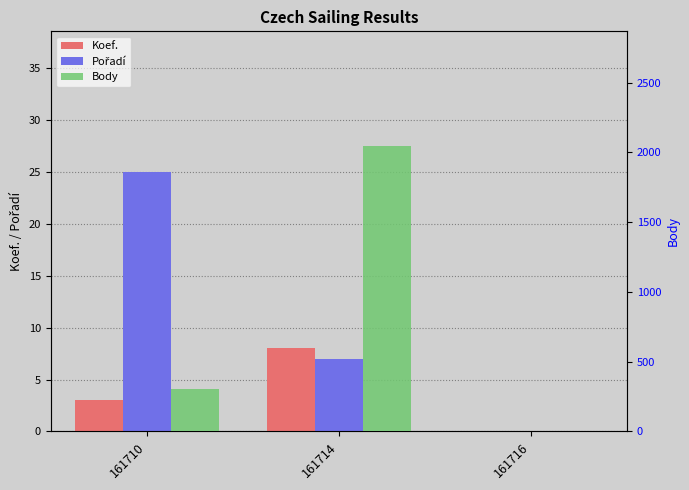

Which series changed the most between 161710 and 161716?

Body